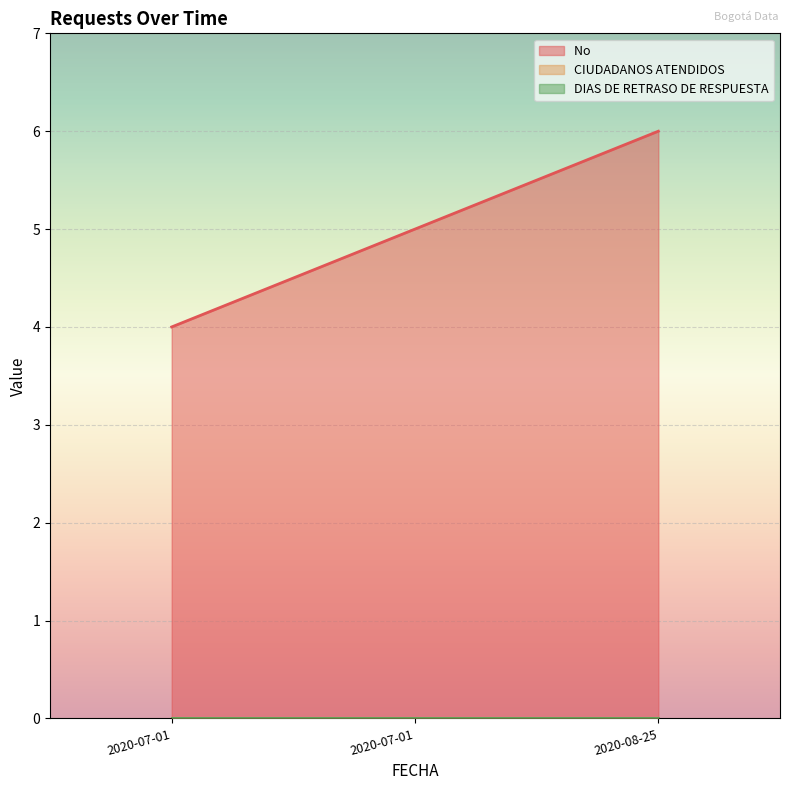

List the series in order of their peak value, lowest first.

CIUDADANOS ATENDIDOS, DIAS DE RETRASO DE RESPUESTA, No 